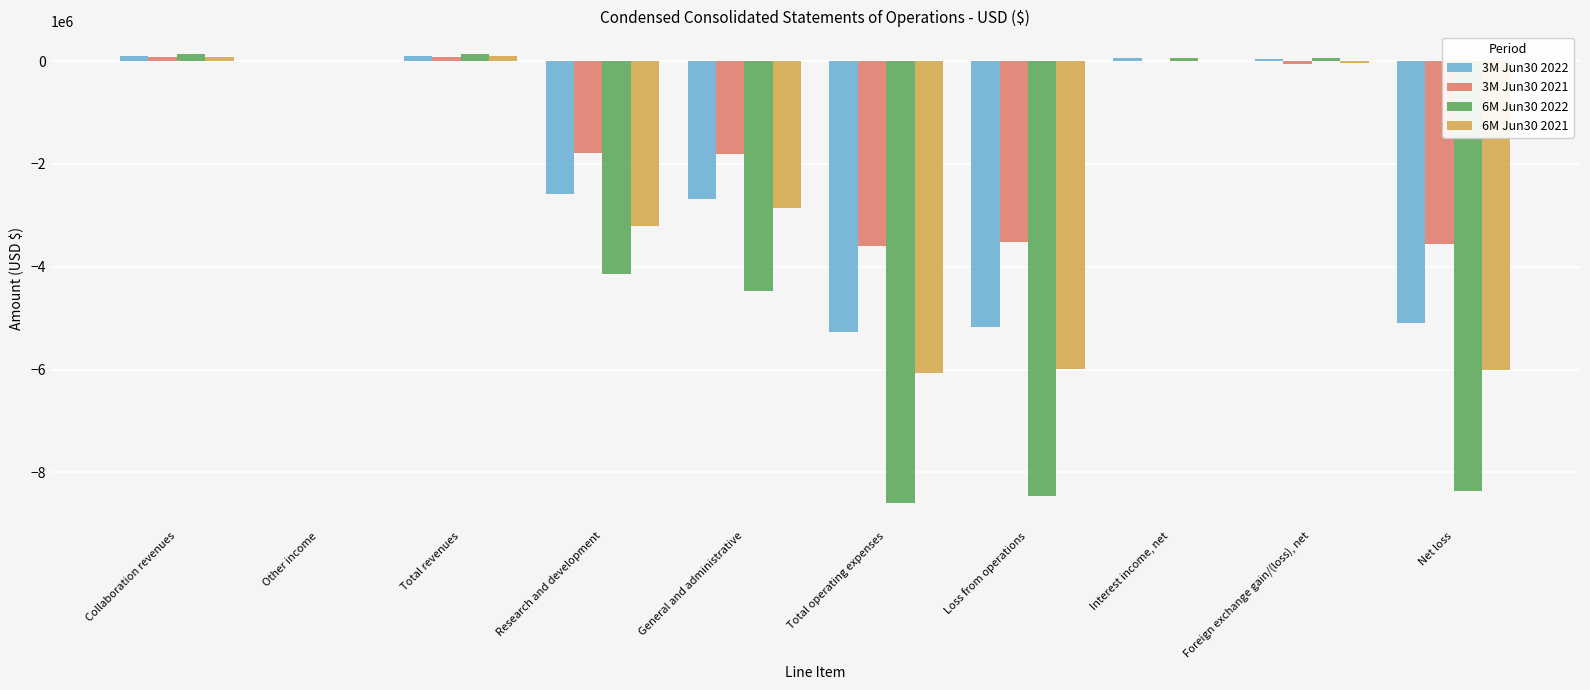

At which label does 6M Jun30 2022 first exceed 7468?

Collaboration revenues